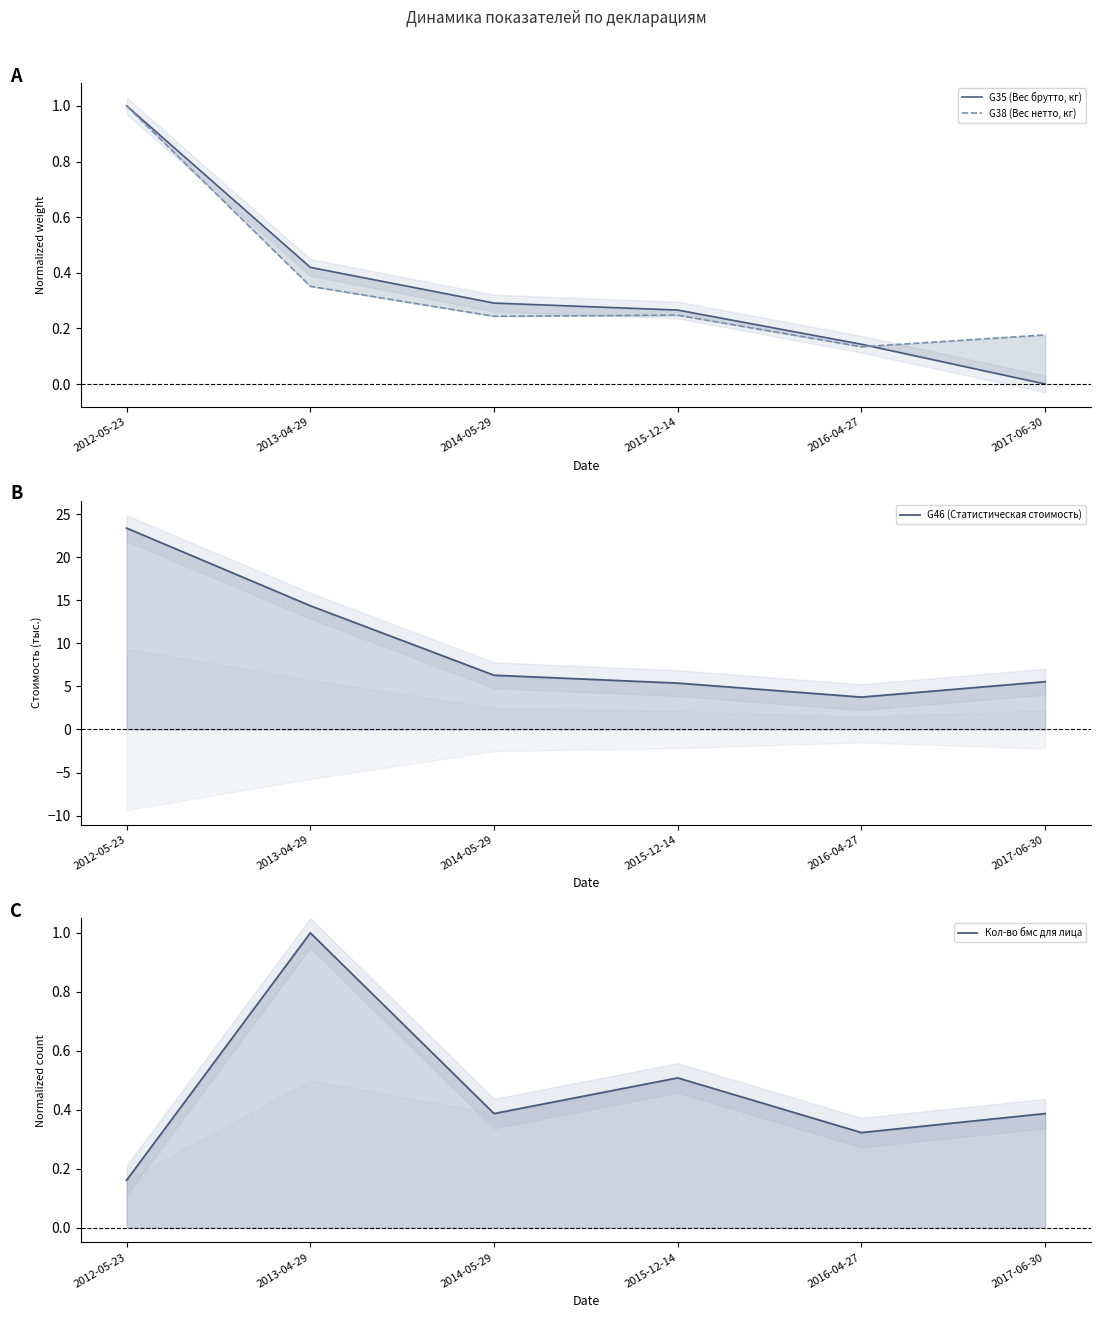

What is the minimum value for G46 (Статистическая стоимость)?

3.8